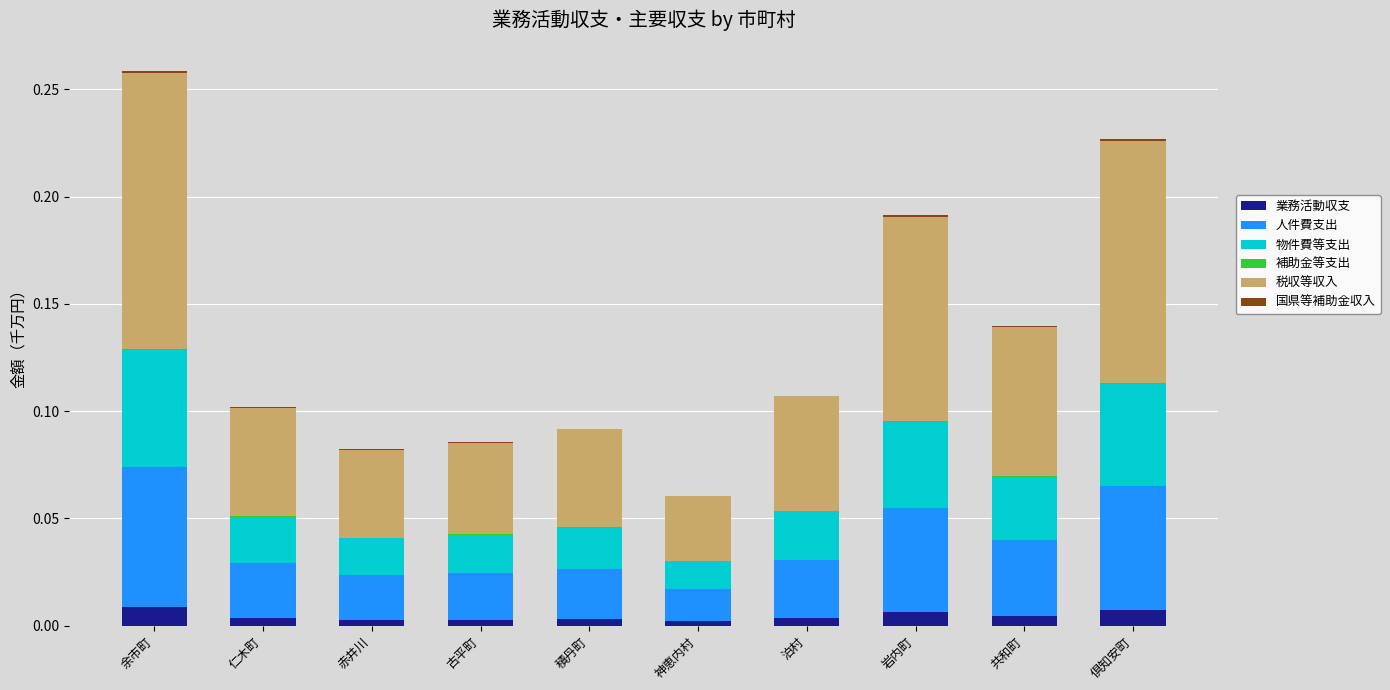

At which category is the sum across all series the highest?

余市町